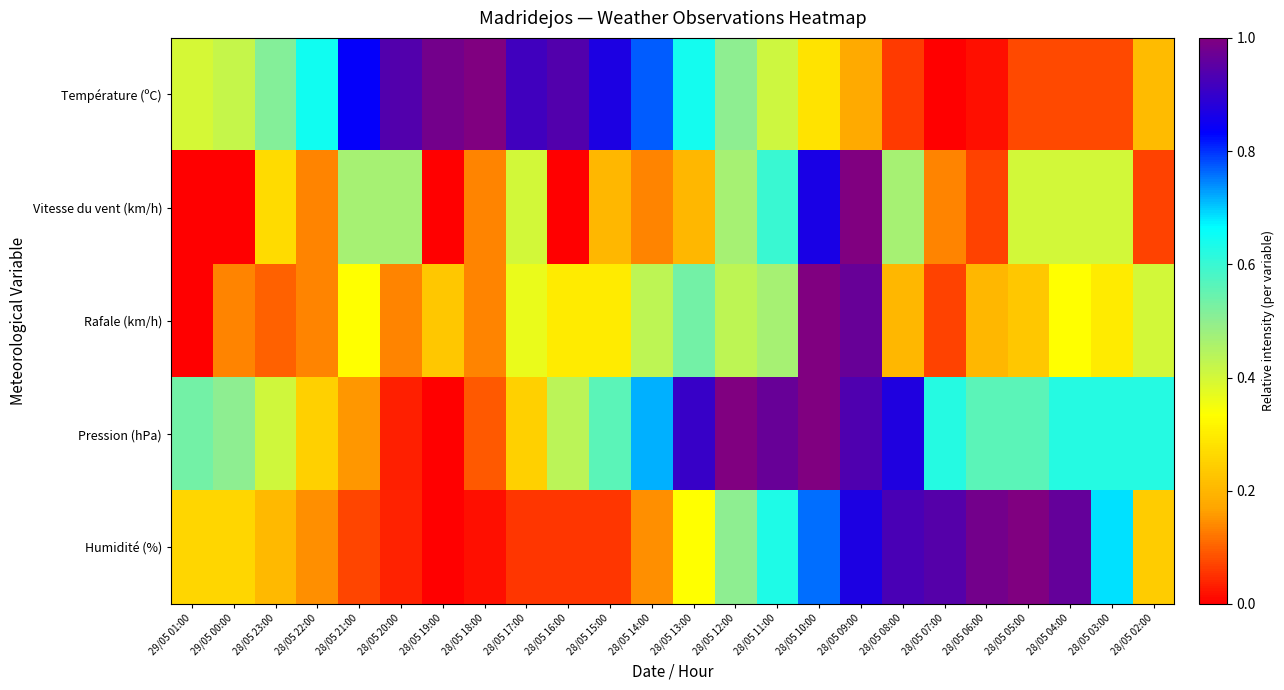

Which label corresponds to the smallest value in the chart?

28/05 07:00